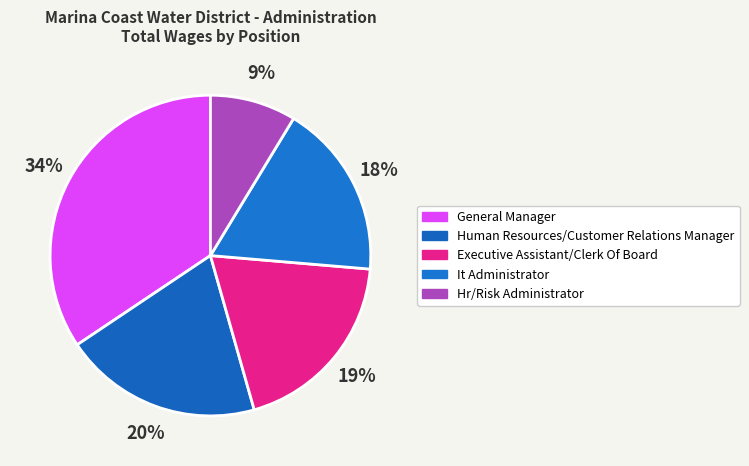

Rank the categories by value from lowest to highest.

Hr/Risk Administrator, It Administrator, Executive Assistant/Clerk Of Board, Human Resources/Customer Relations Manager, General Manager